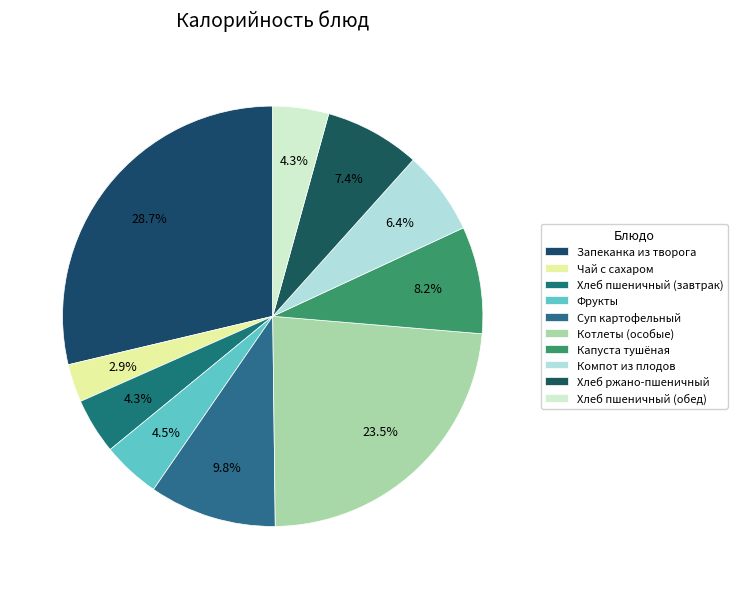

To the nearest percent, what is the combined percentage of Хлеб пшеничный (обед) and Суп картофельный?

14%